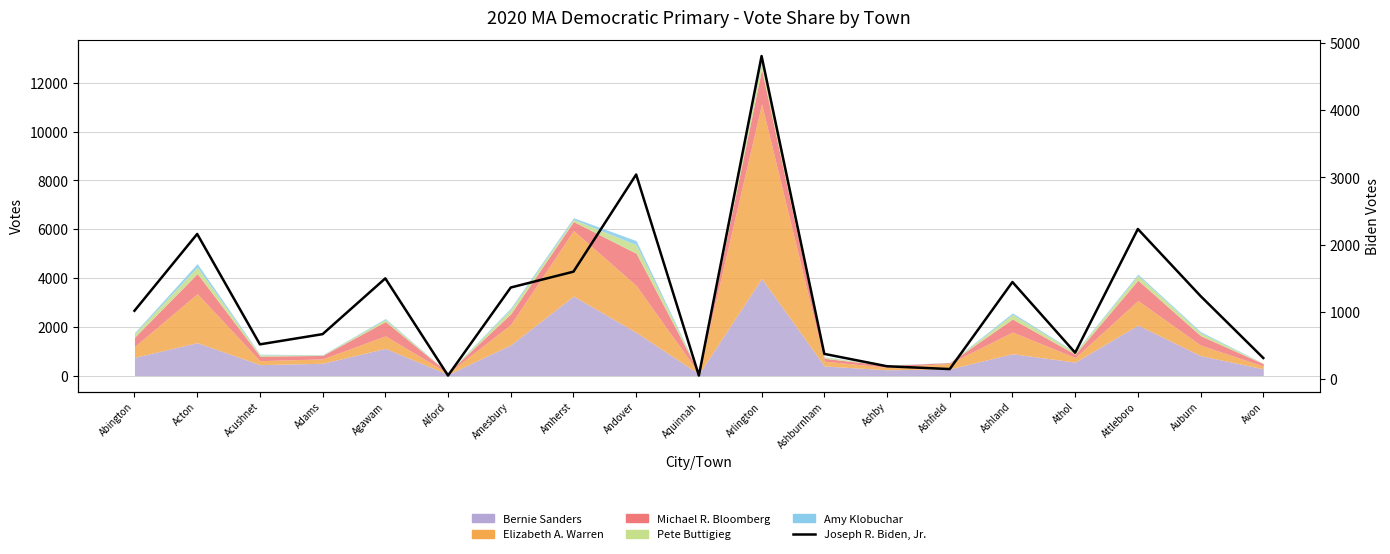

How many data points are less than 1015?

9